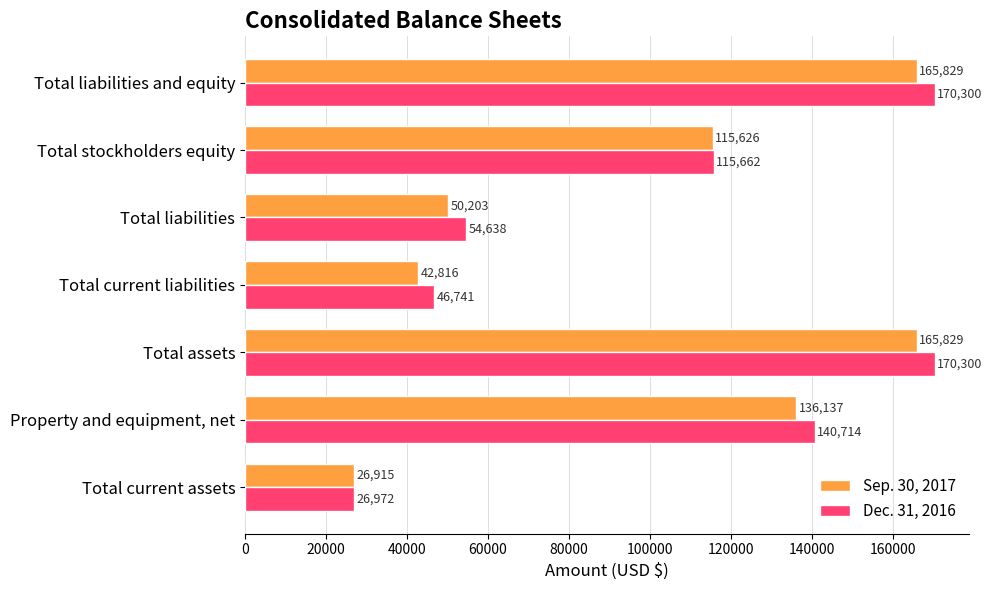

What is the difference between the highest and lowest values at Total current assets?

57